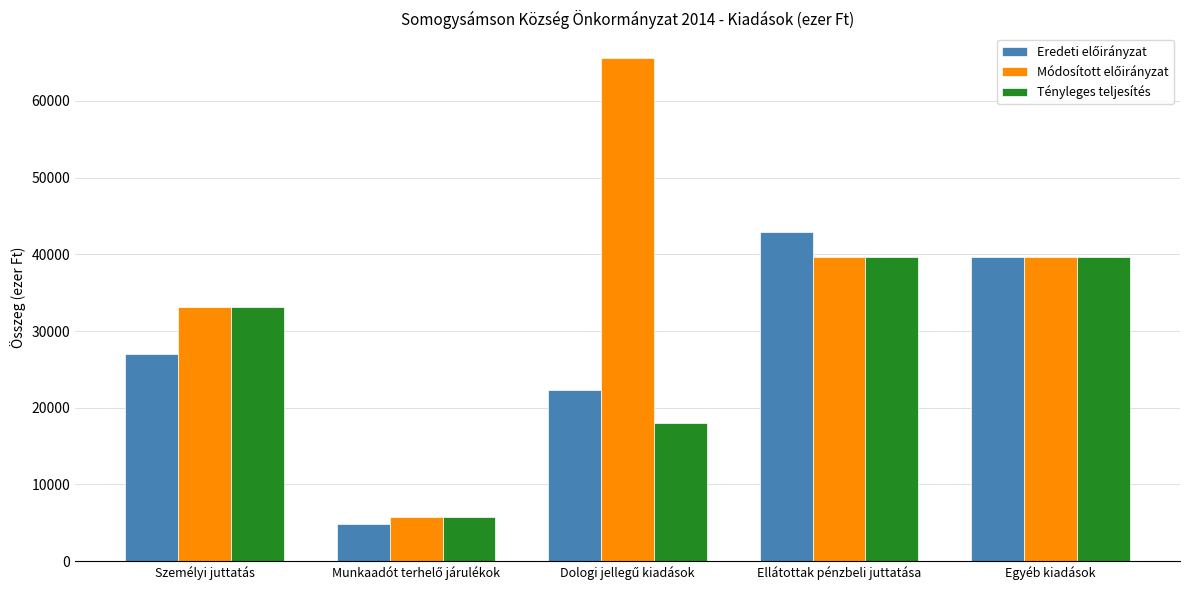

What is the difference between the second highest and second lowest values in the Tényleges teljesítés series?

21645